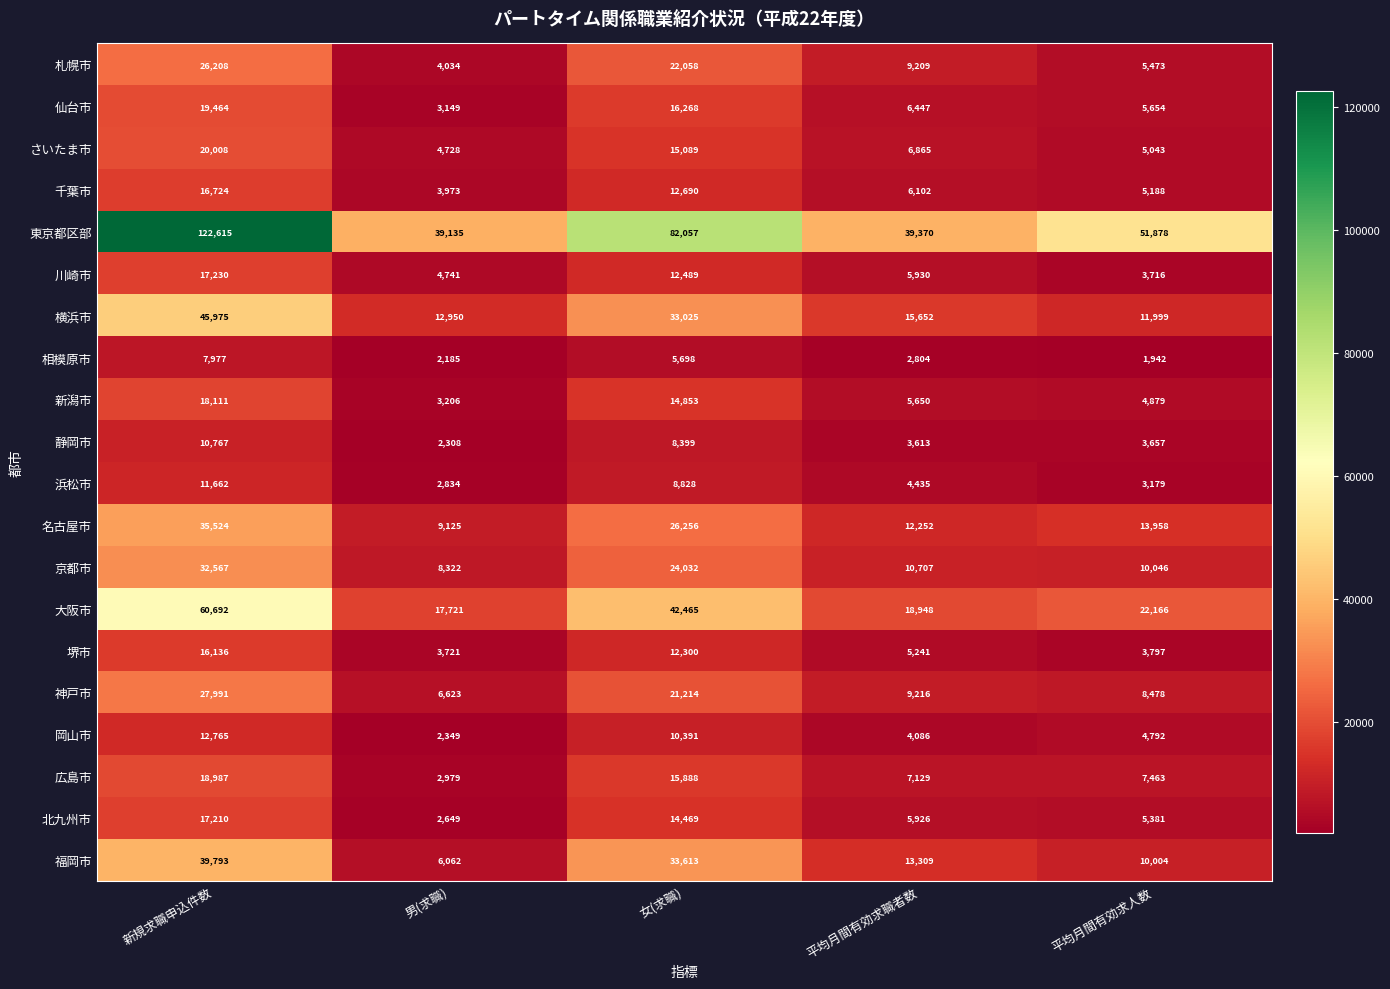

Which series has the widest spread of values?

東京都区部